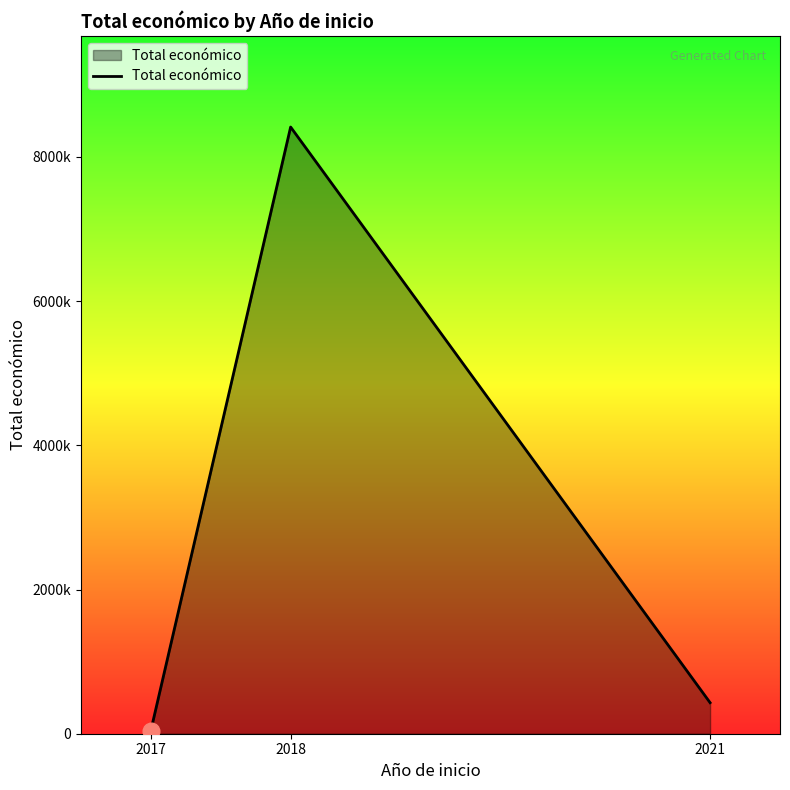

Reading left to right, extract all data points from this chart.

2017=42072	2018=8414810	2021=430411